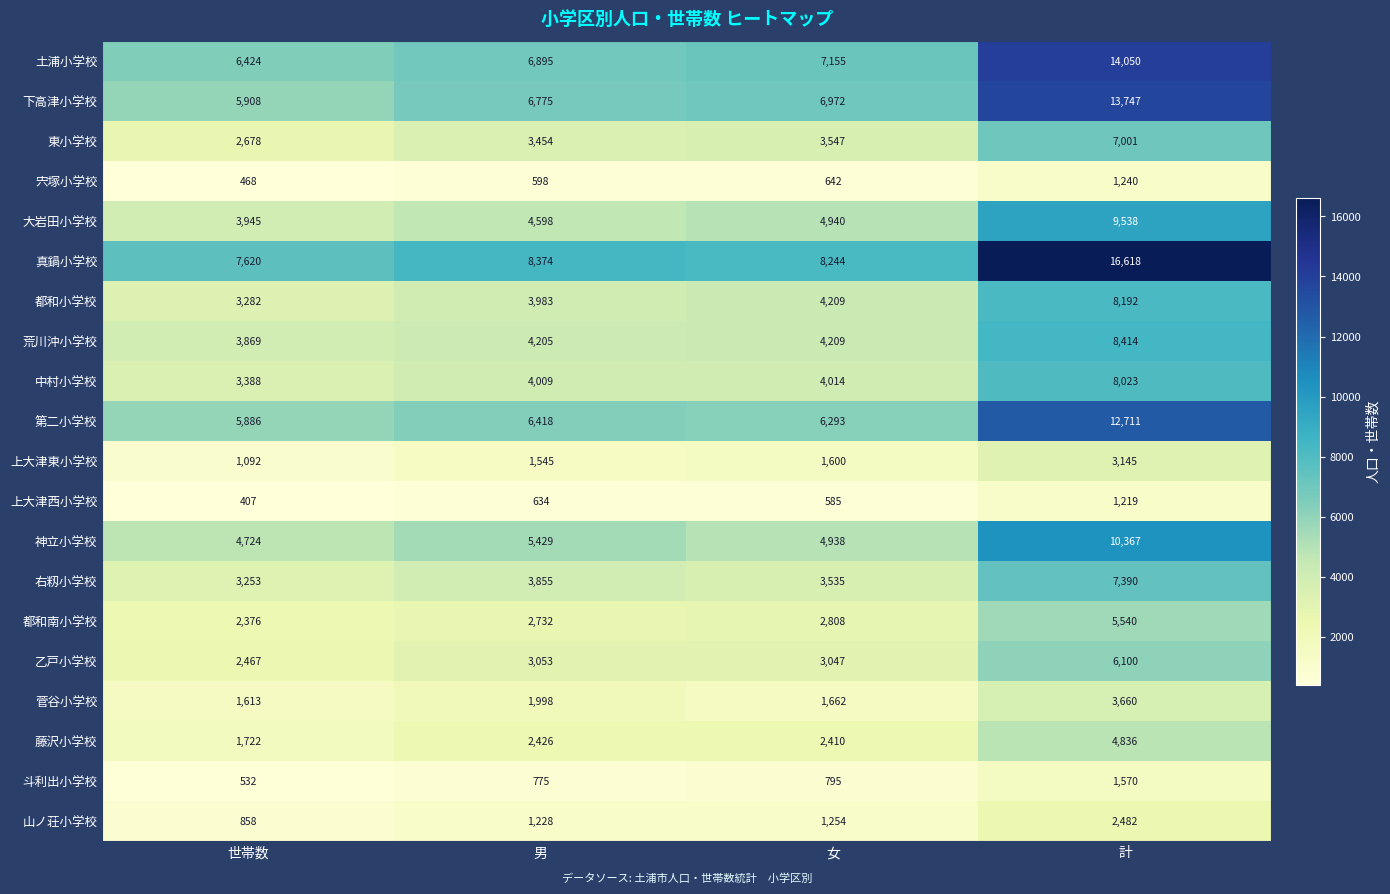

Which series changed the most between 男 and 計?

真鍋小学校